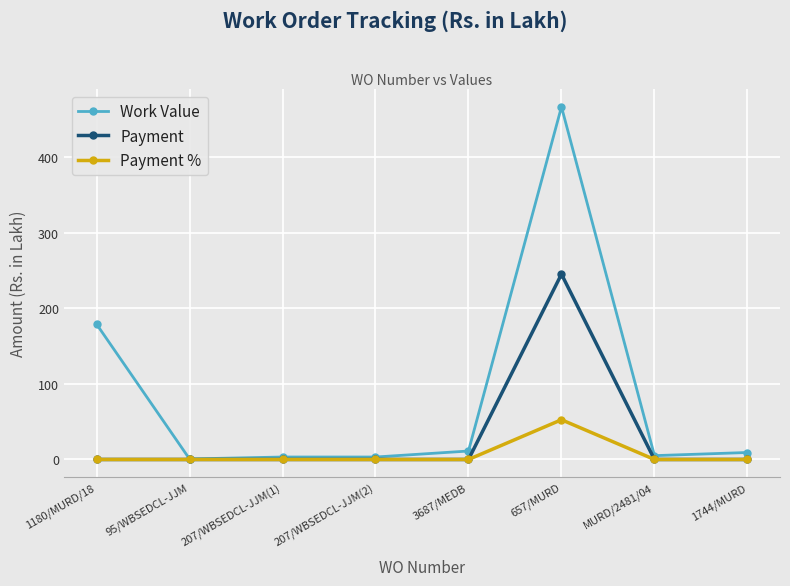

Is this an area chart (filled region under the line)?

No